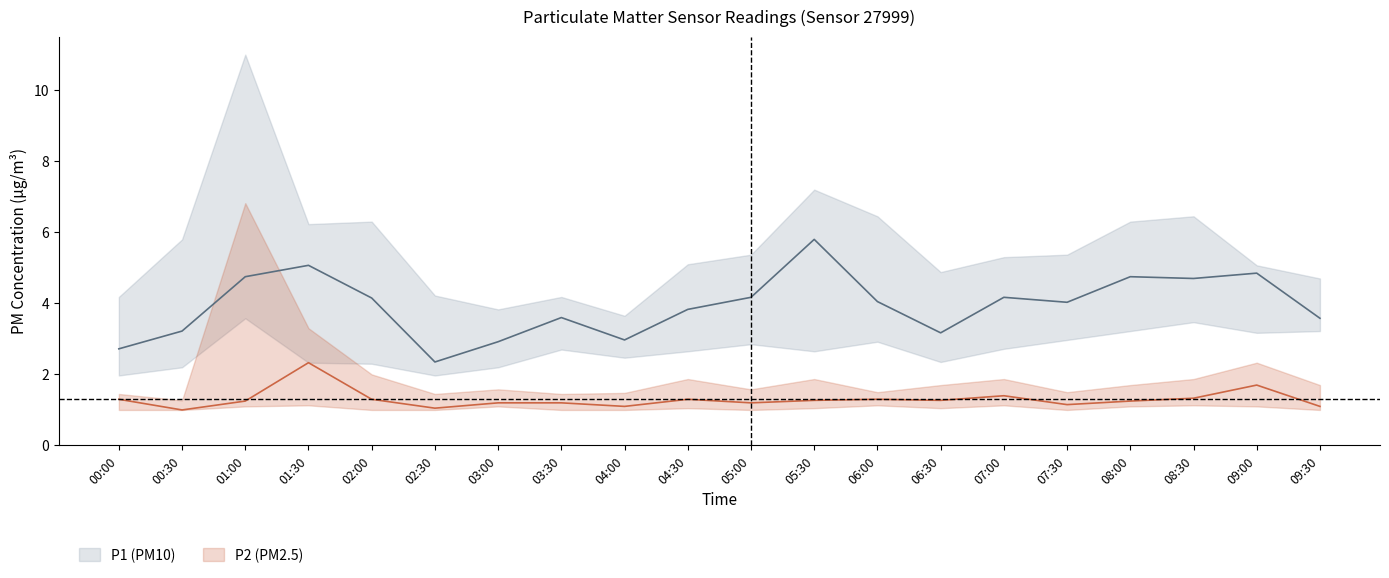

Which has a higher value, 01:00 or 05:30?

05:30